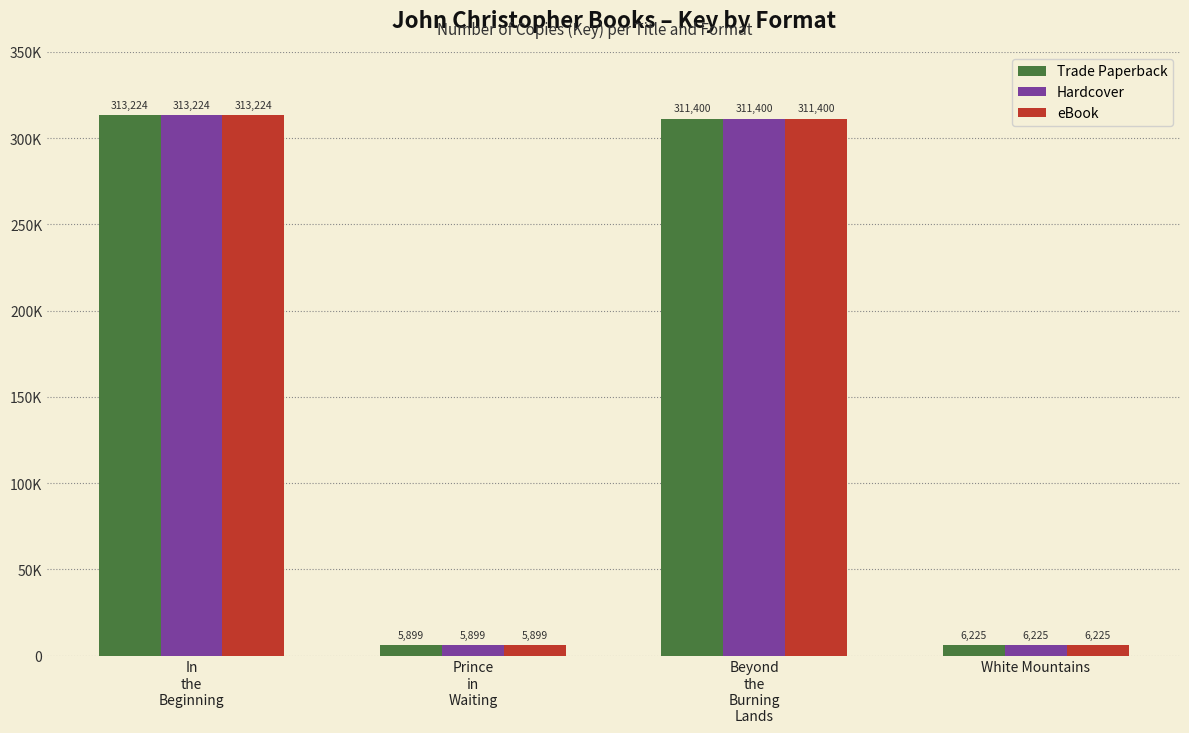

What is the label of the 4th bar from the left?

White Mountains